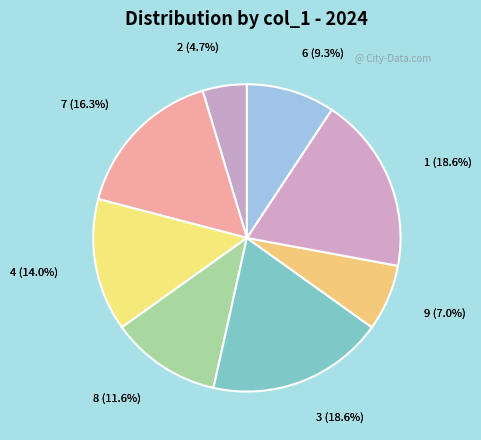

What is the smallest slice in the pie chart?

2